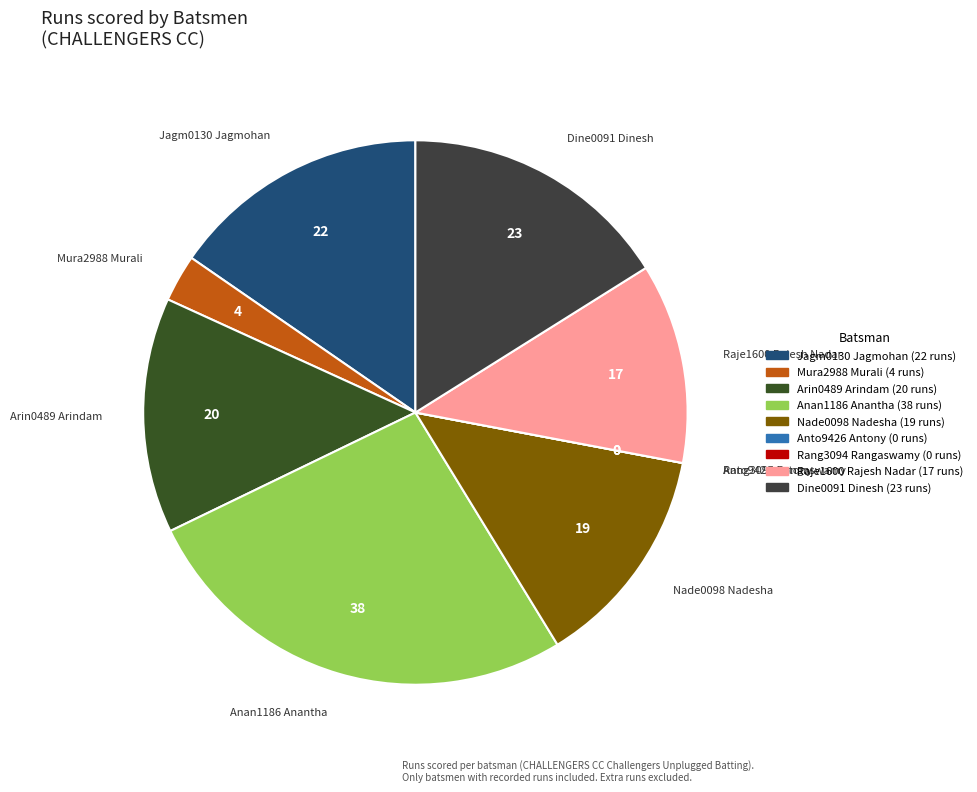

Between Nade0098 Nadesha and Raje1600 Rajesh Nadar, which is larger?

Nade0098 Nadesha